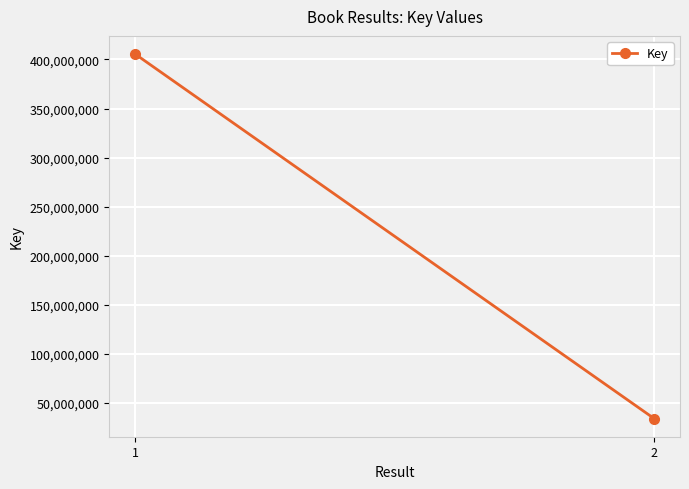

What is the approximate value at 2?

34030985